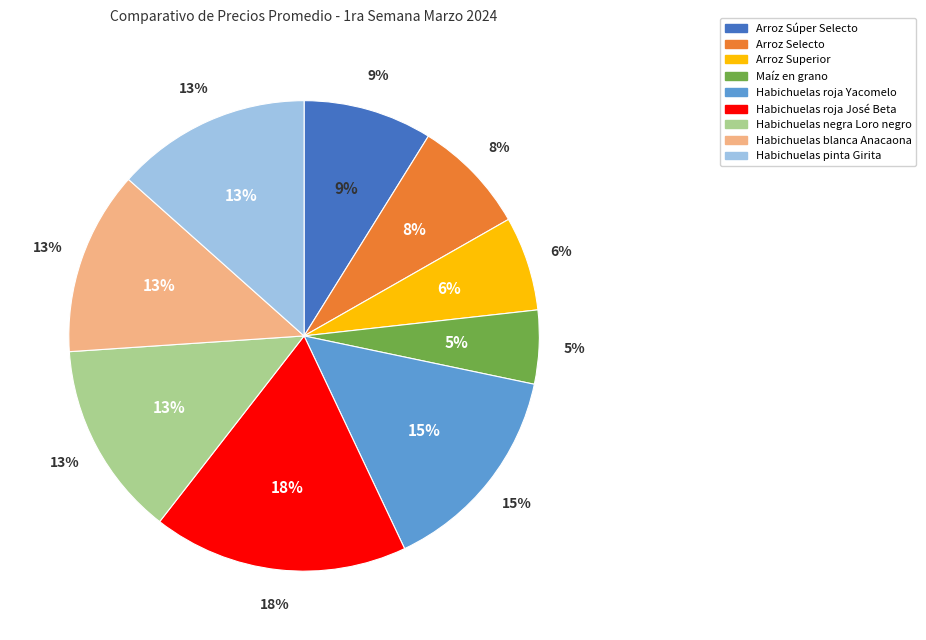

Count the number of slices in the pie.

9